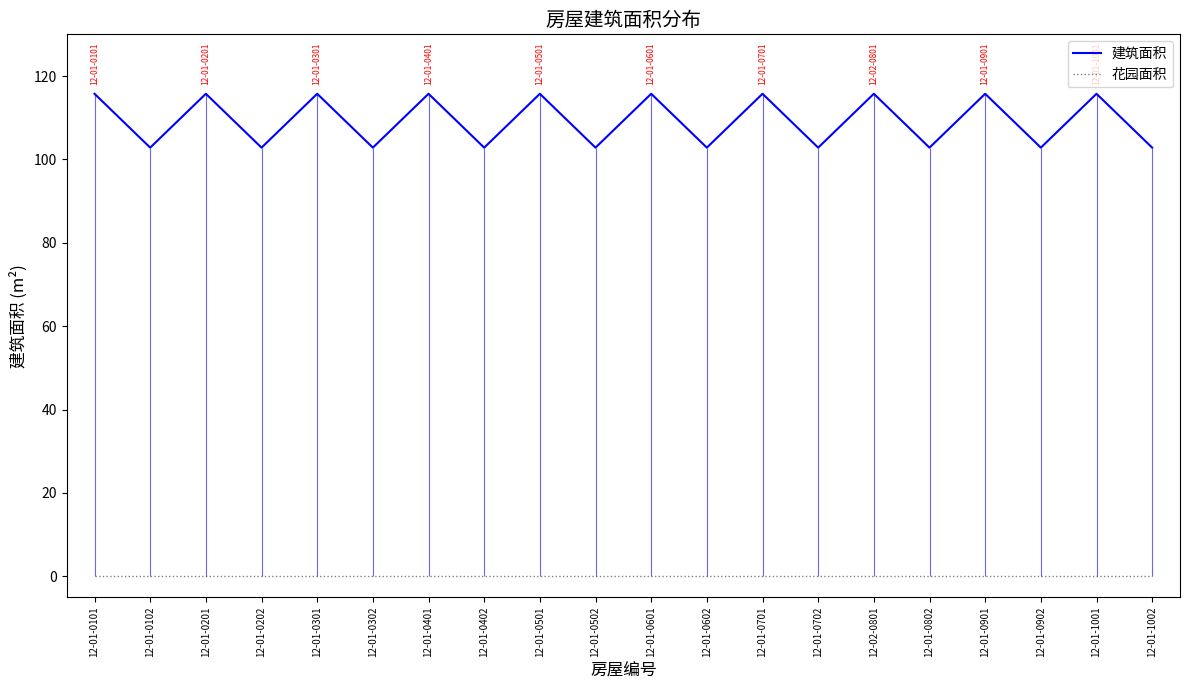

How many data points does each series have?

20